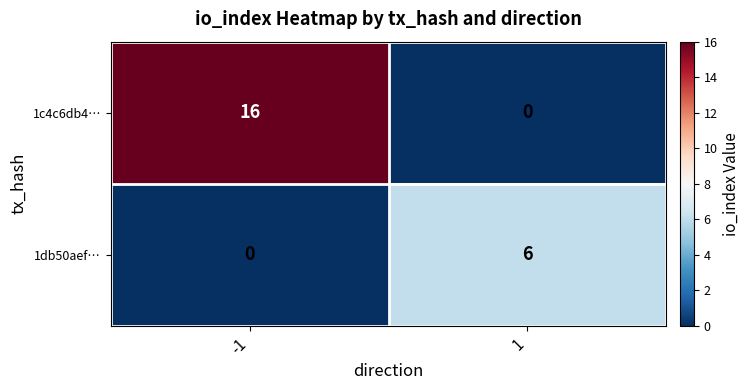

At -1, list the series in order from largest to smallest.

1c4c6db4…, 1db50aef…